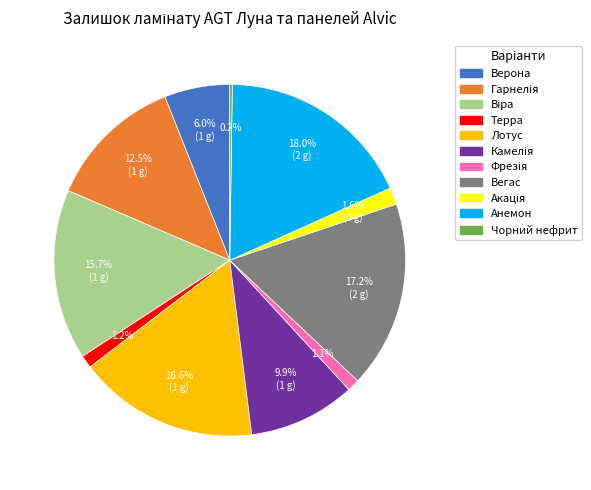

Which category has the biggest portion of the pie?

Анемон